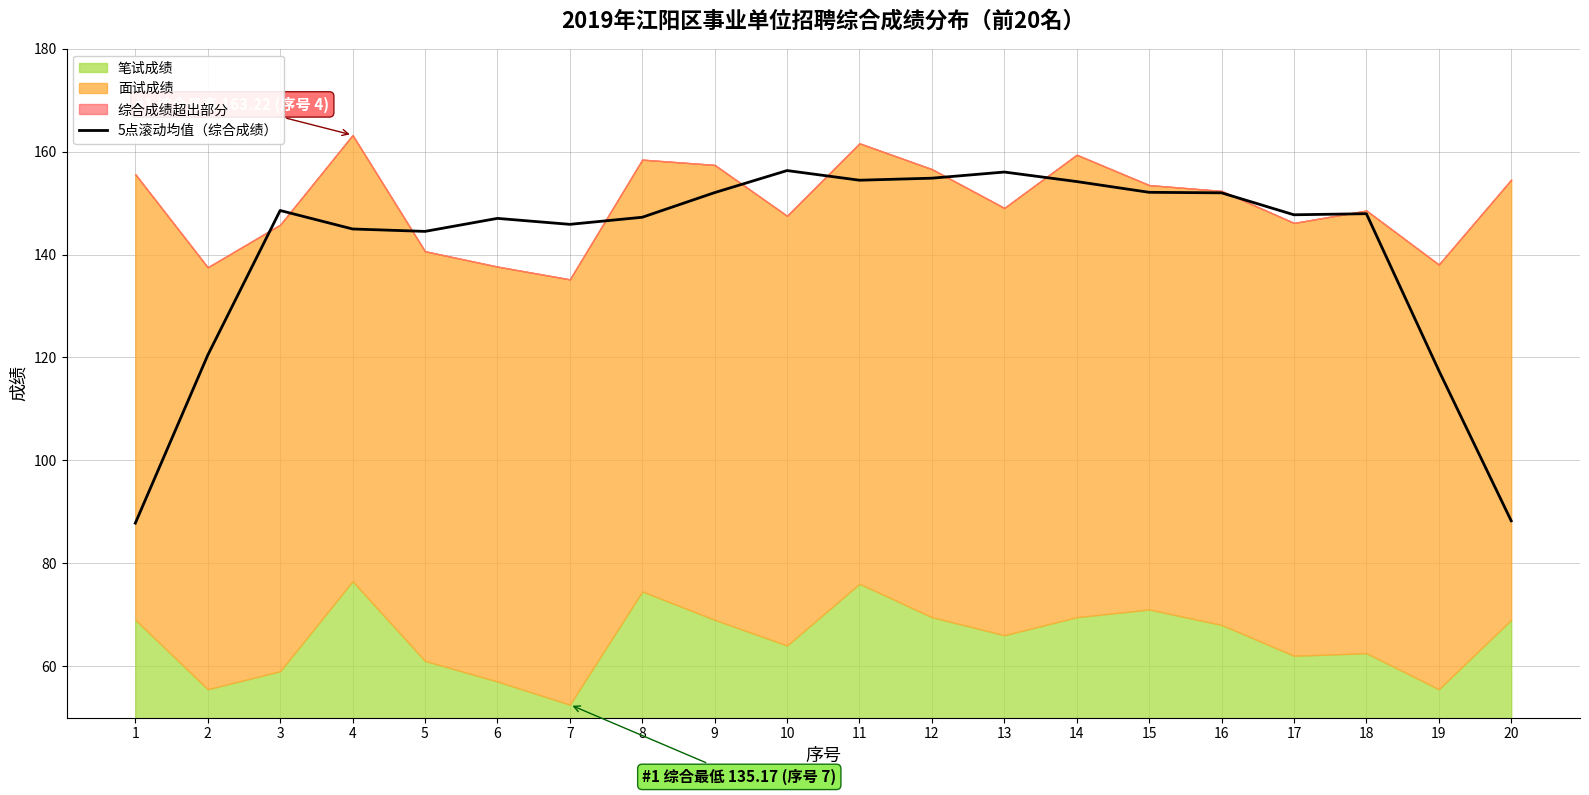

The chart shows a value of 154.8 at 12. True or false?

True